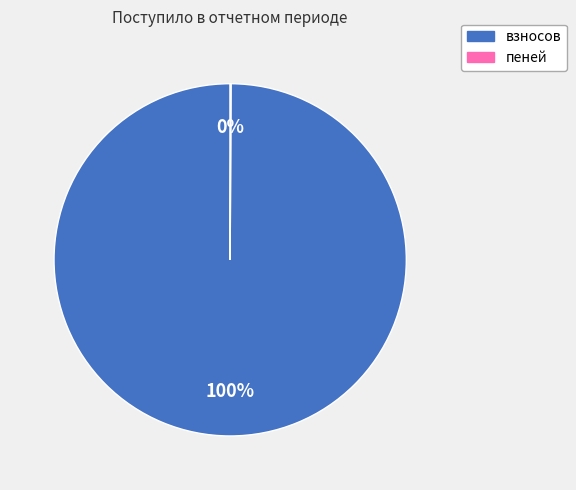

Is взносов the majority of the pie?

Yes